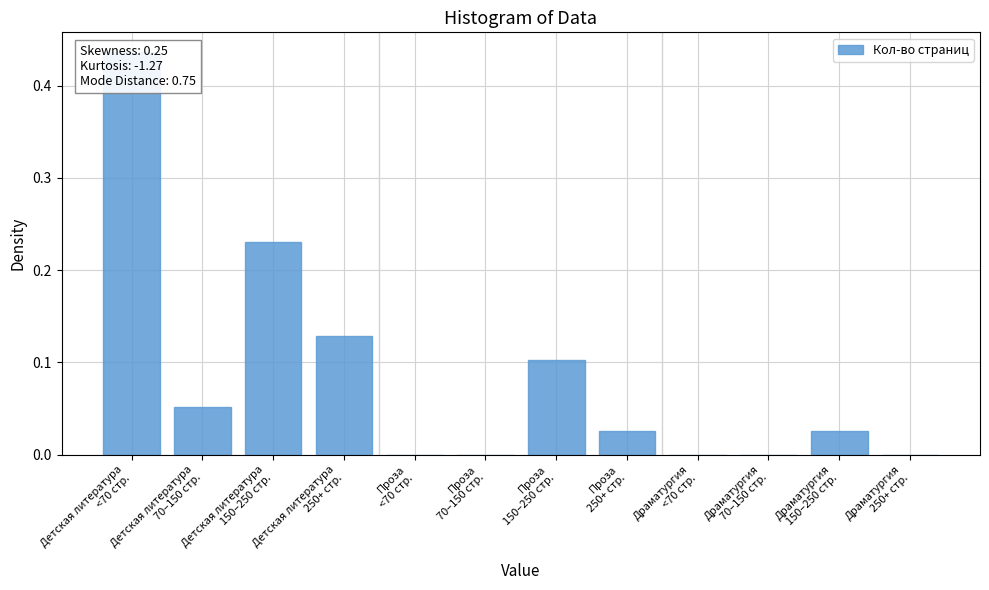

Are the bars grouped side by side (vs. stacked)?

No